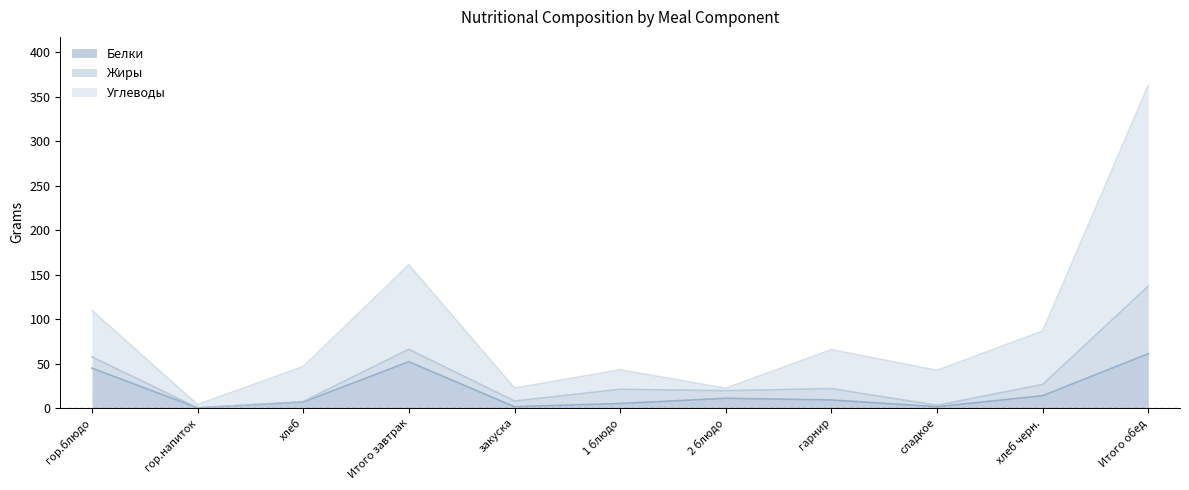

Which category has the lowest value across all series?

гор.напиток